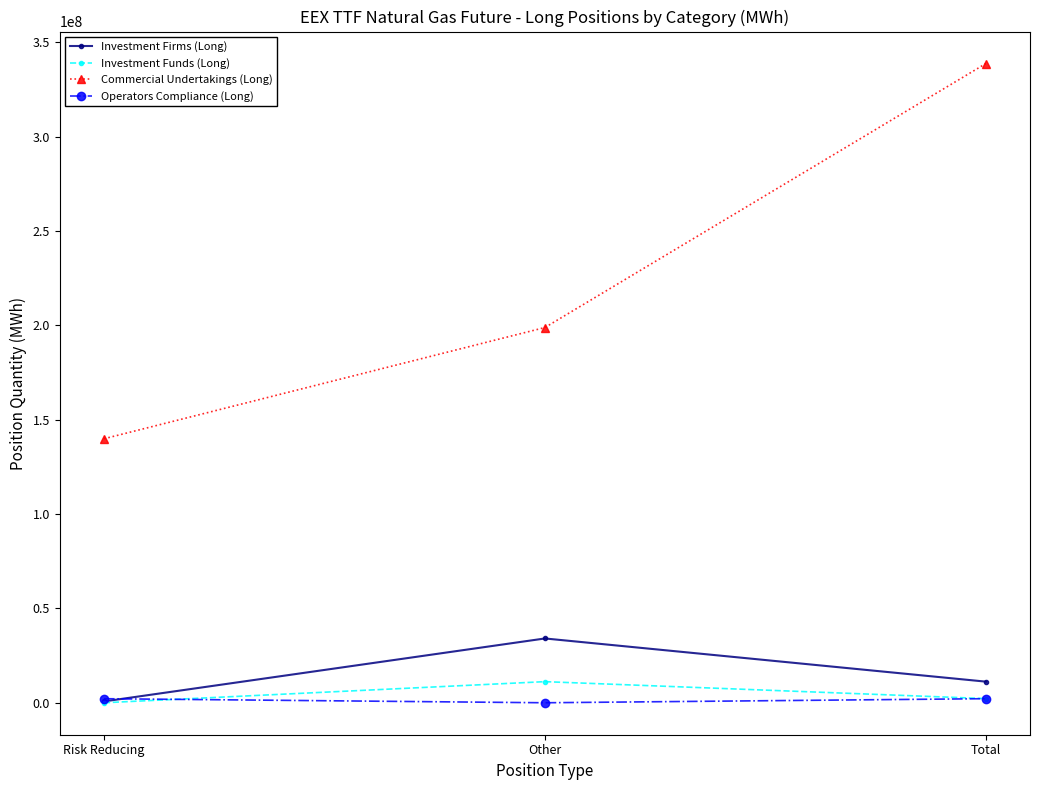

Is the value of Operators Compliance (Long) at Other greater than the value of Investment Firms (Long) at Total?

No